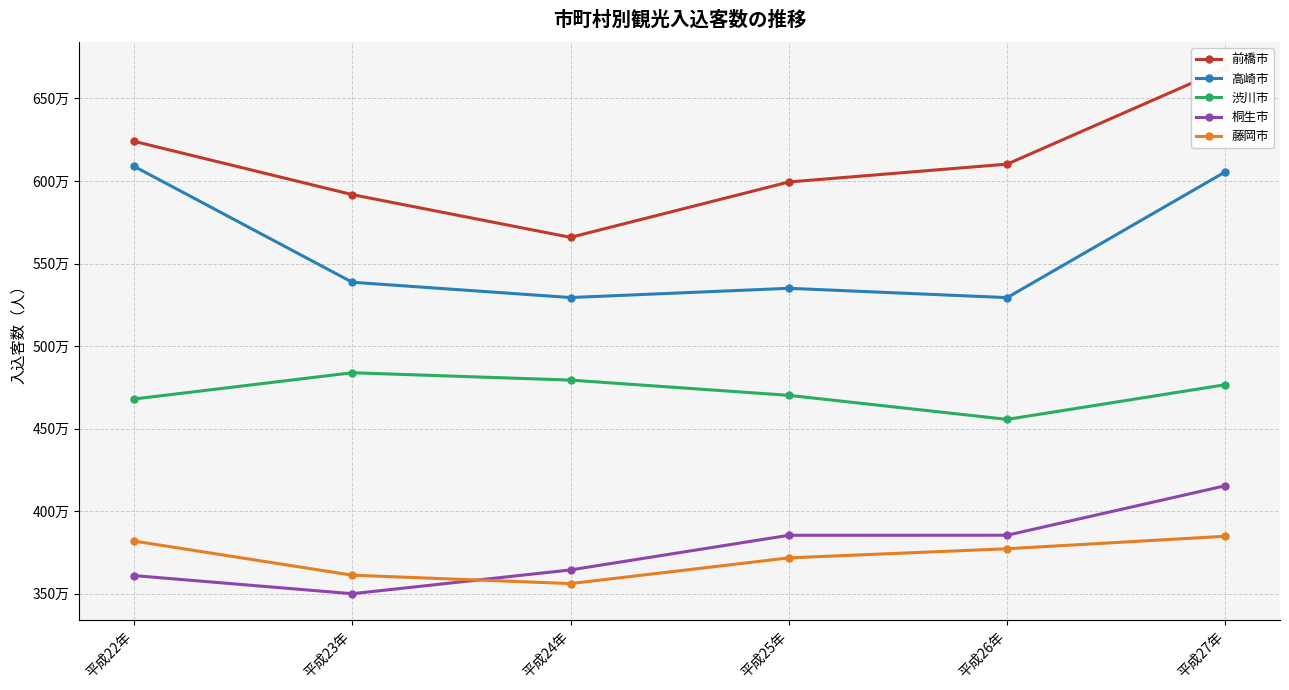

True or false: 高崎市 and 前橋市 intersect in this chart.

False